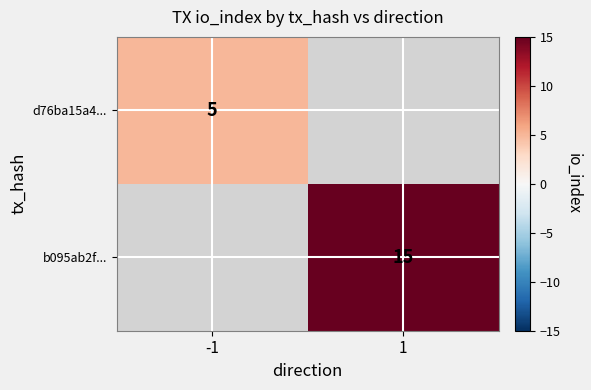

True or false: b095ab2f... has a value of 15 at 1.

True